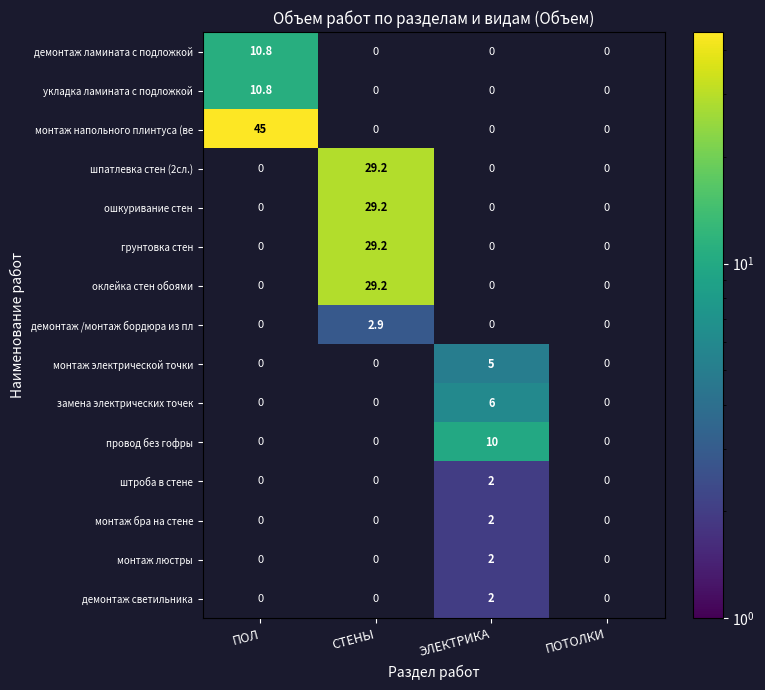

Which series has the largest range (max minus min)?

монтаж напольного плинтуса (ве